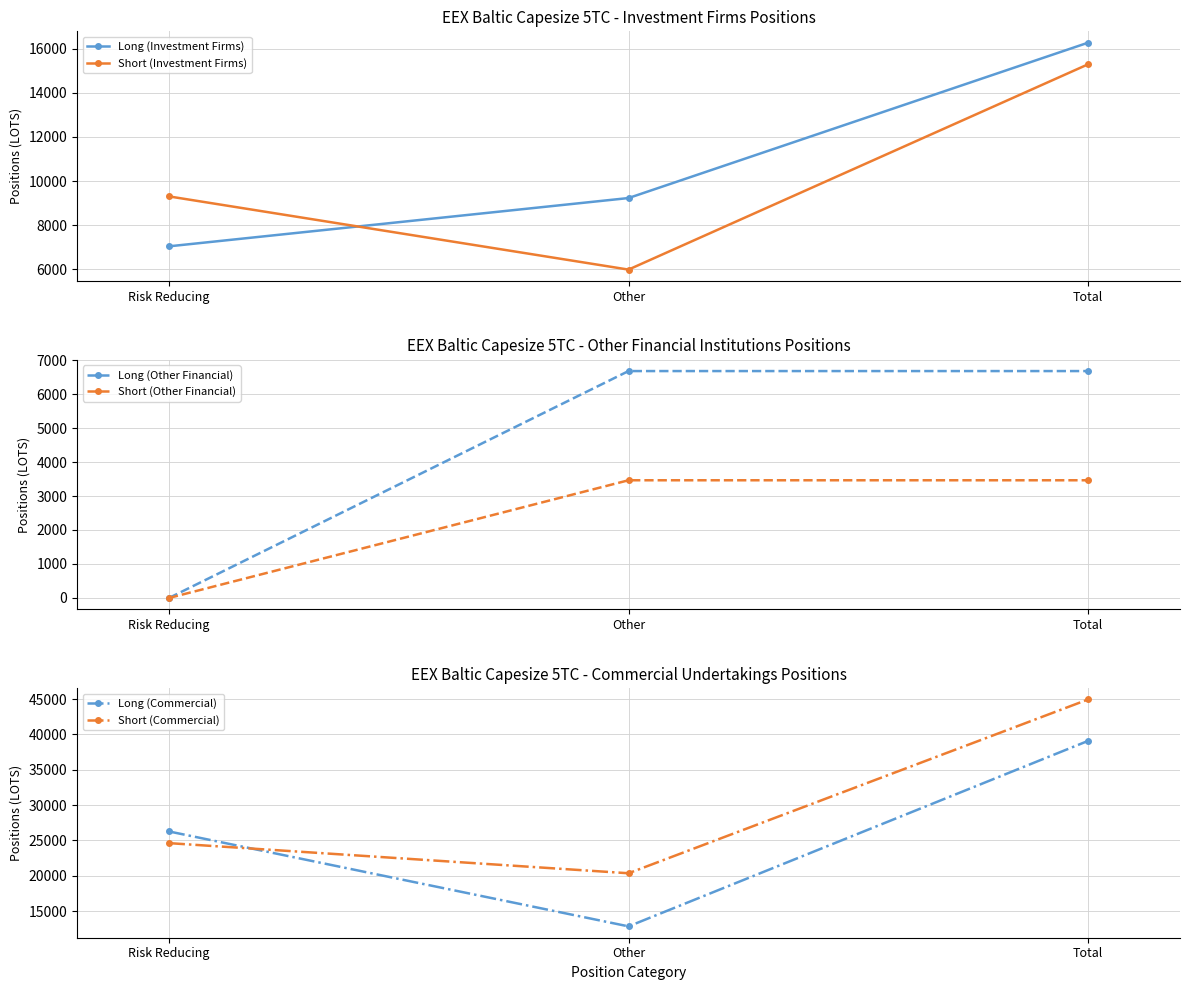

What is the difference between the Long (Commercial) values at Total and Other?

26266.4